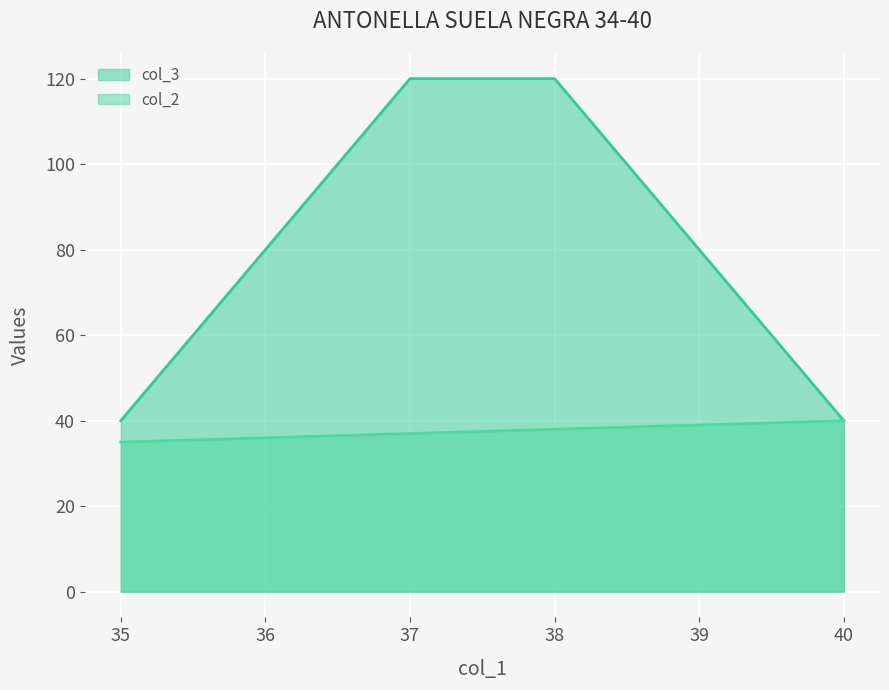

What is the sum of the col_3 values at 39 and 40?

120